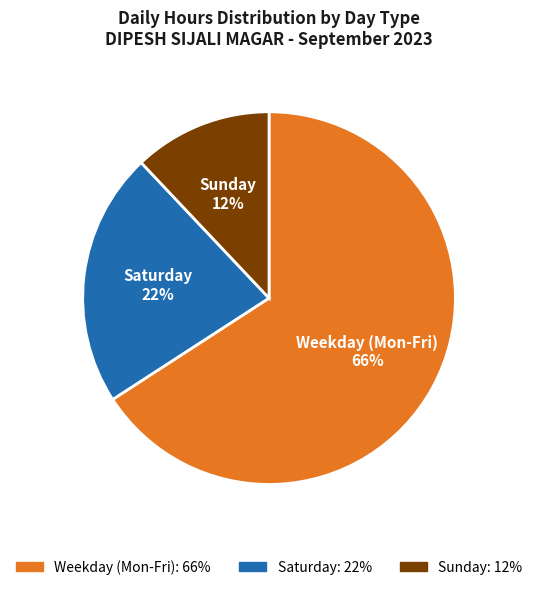

To the nearest percent, what is the average slice percentage?

33%